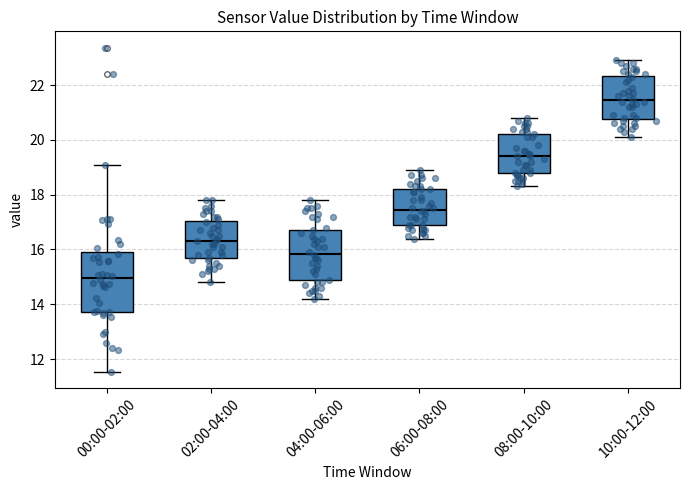

Where is the lower edge of the box for 04:00-06:00 on the y-axis? The values are not printed on the chart, so give them approximately, as read against the axis.

14.8